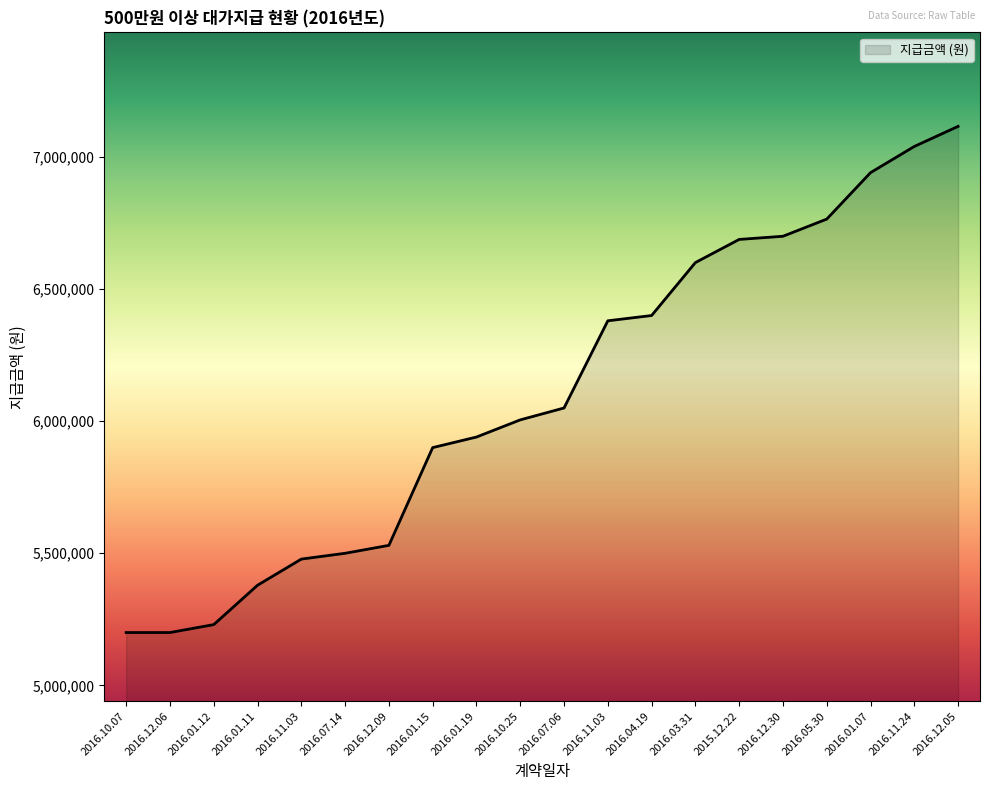

How many lines are shown in the chart?

1